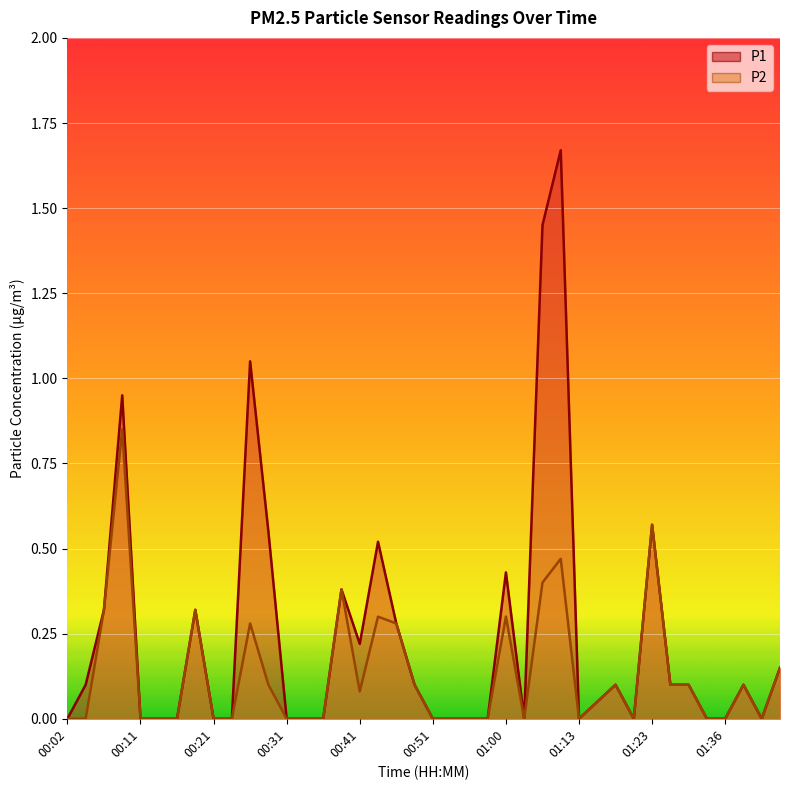

Rank the series by their average value, from highest to lowest.

P1, P2